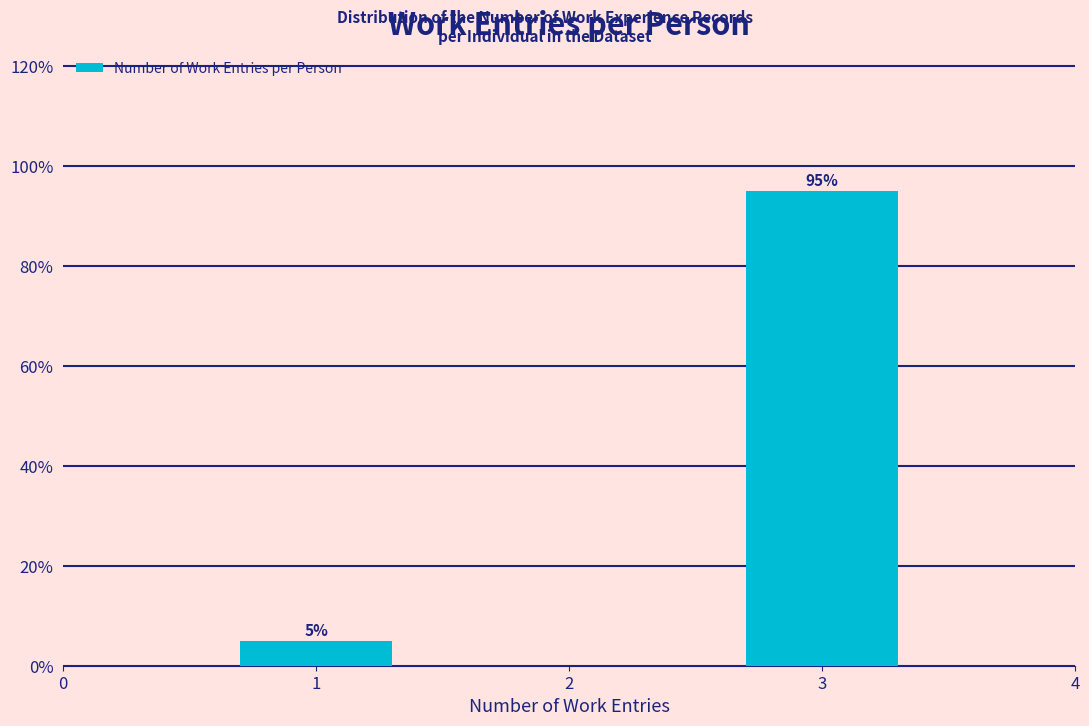

Reading right to left, extract all data points from this chart.

95	5